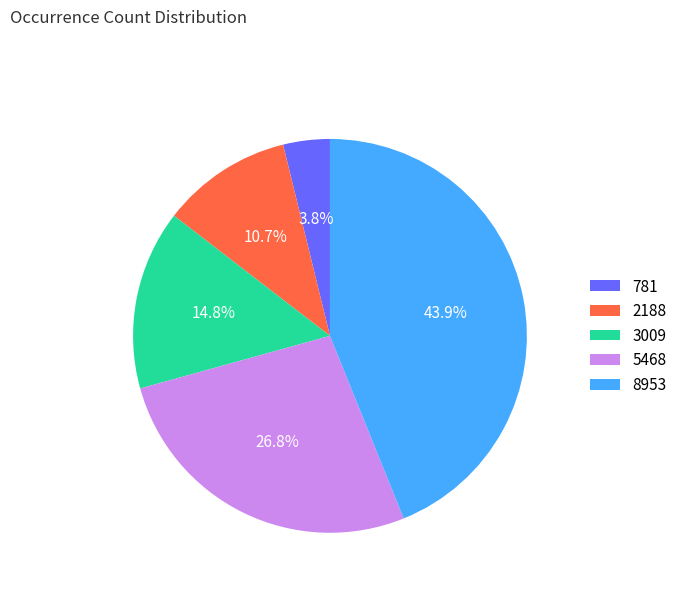

What is the largest slice in the pie chart?

8953